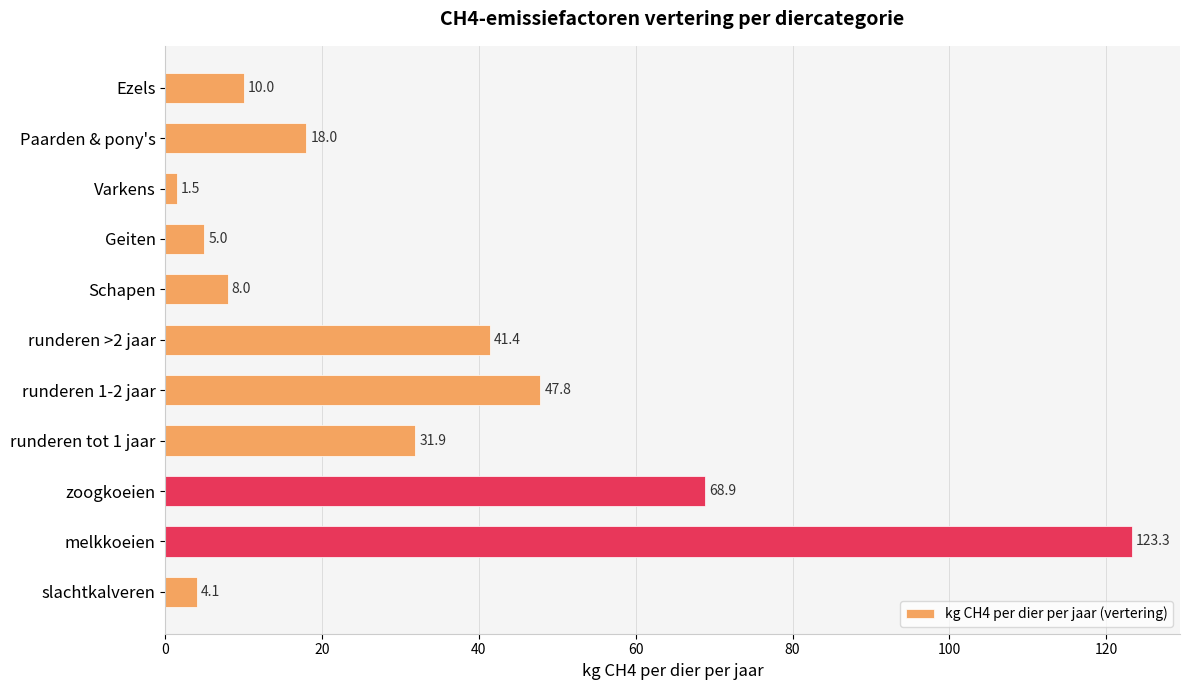

Does the chart contain stacked bars?

No